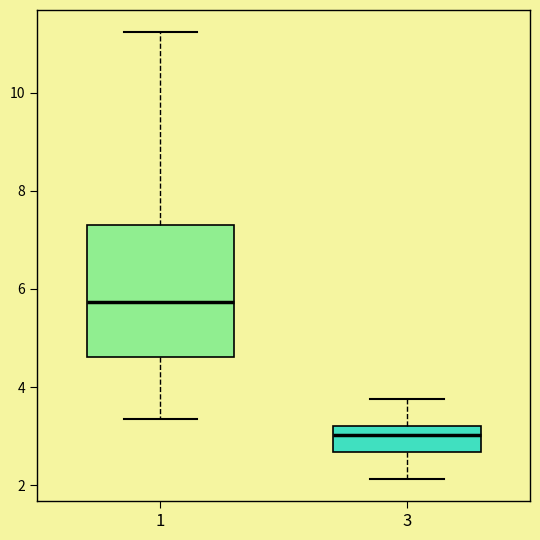

Reading left to right, transcribe this box plot: for each box, give where its median line is, the range the box spans, and where its two whiskers end, as read against the y-axis. The values are not printed on the chart, so give them approximately, as read against the axis.

1: median 5.8, box 4.6 to 7.4, whiskers 3.4 to 11.2
3: median 3.0, box 2.6 to 3.2, whiskers 2.2 to 3.8